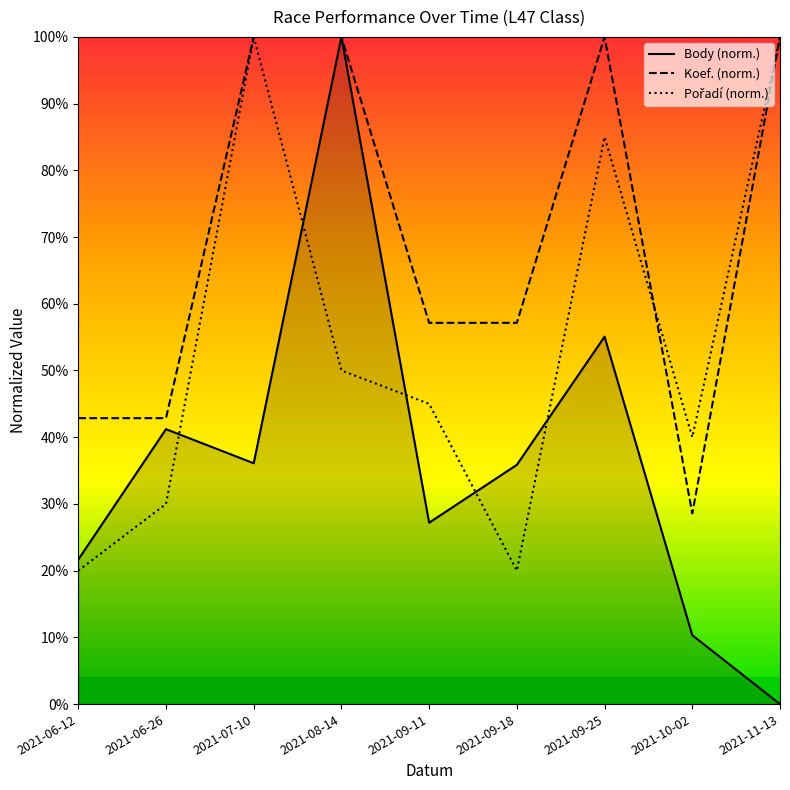

Which category has the highest value in the Body series?

2021-08-14